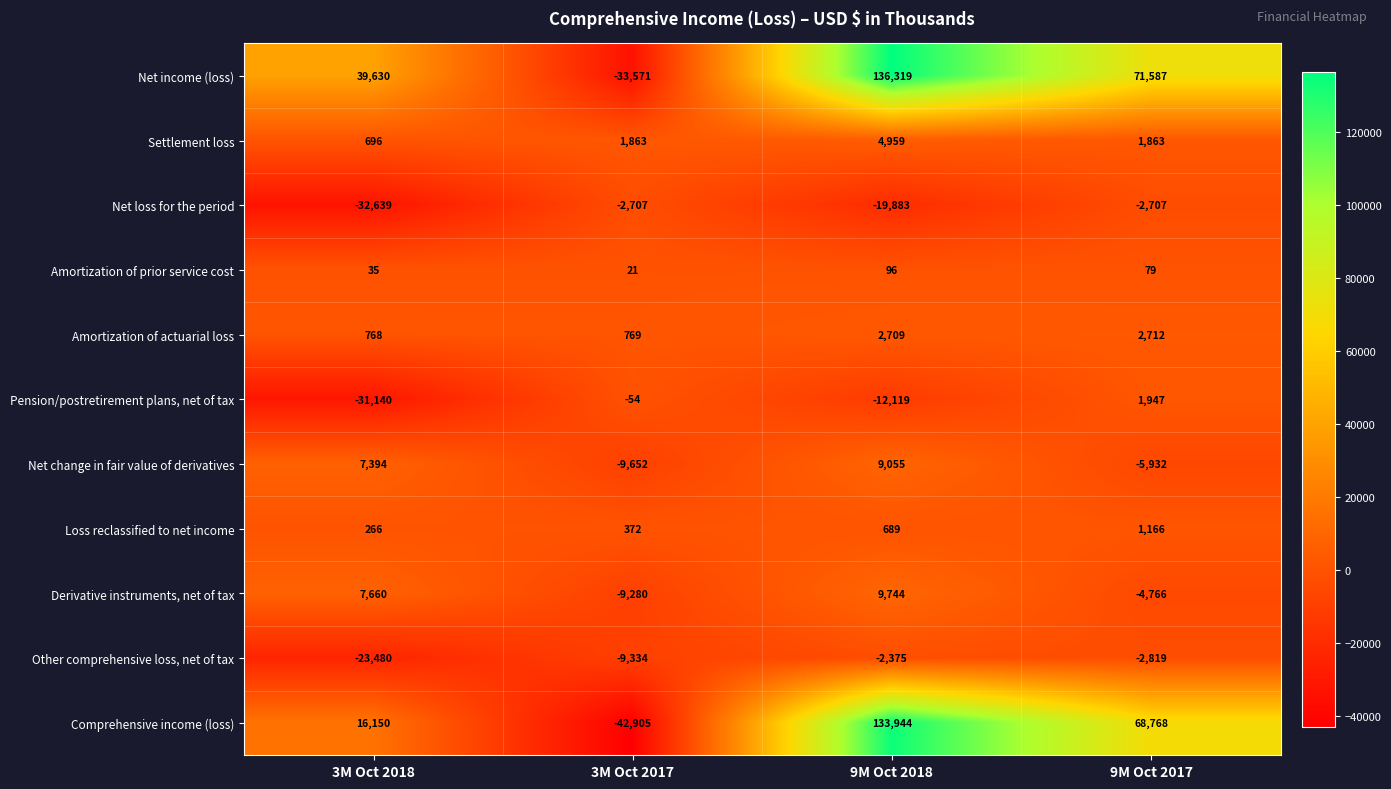

Is it true that Amortization of actuarial loss equals 2709 at 9M Oct 2018?

True